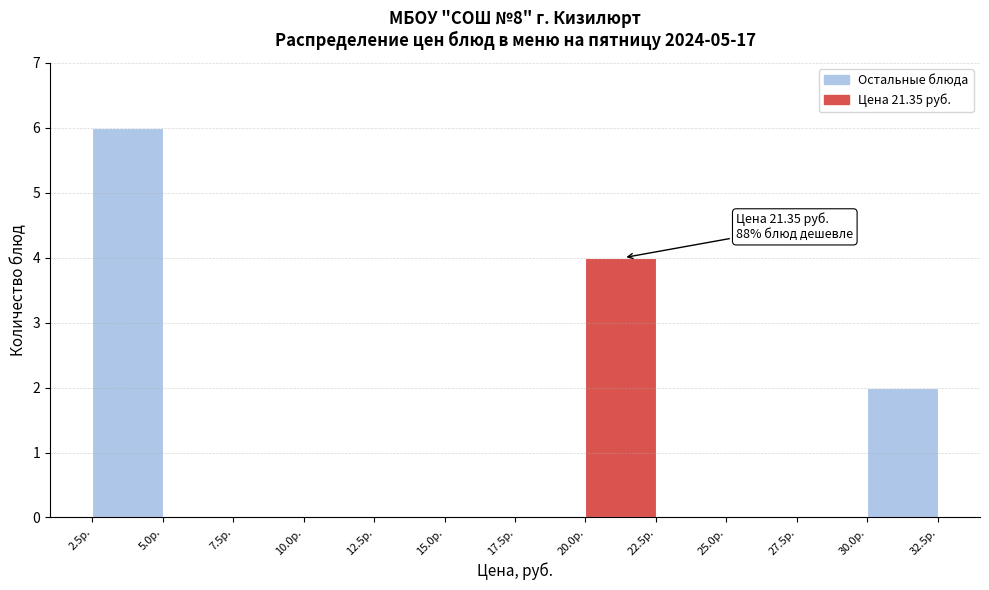

Which range on the x-axis has the tallest bar?

2.5 to 5.0